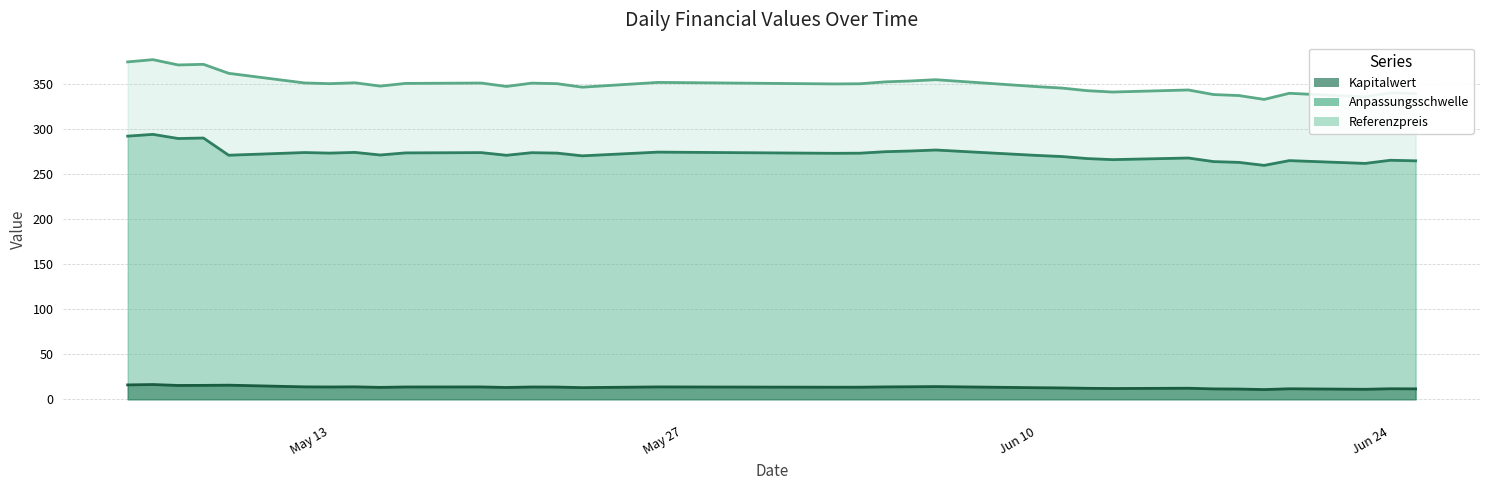

Does the chart have visible grid lines?

Yes